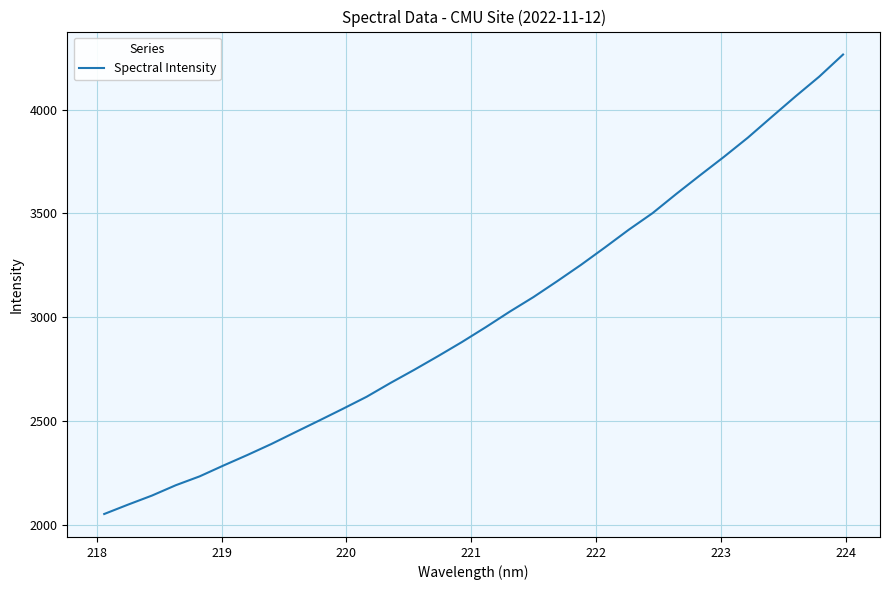

What is the maximum value shown in the chart?

4264.3